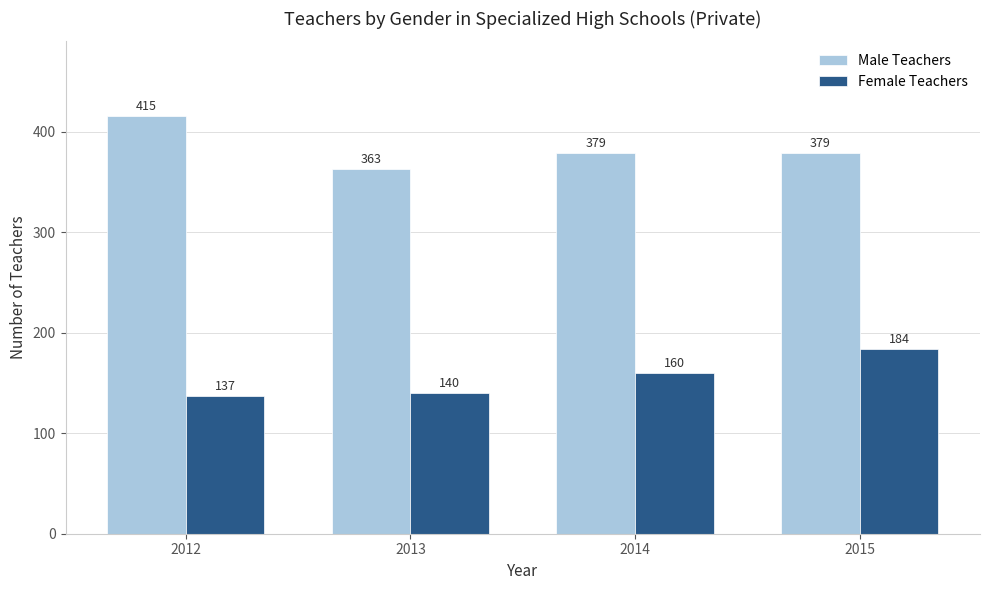

Which series changed the most between 2014 and 2015?

Female Teachers